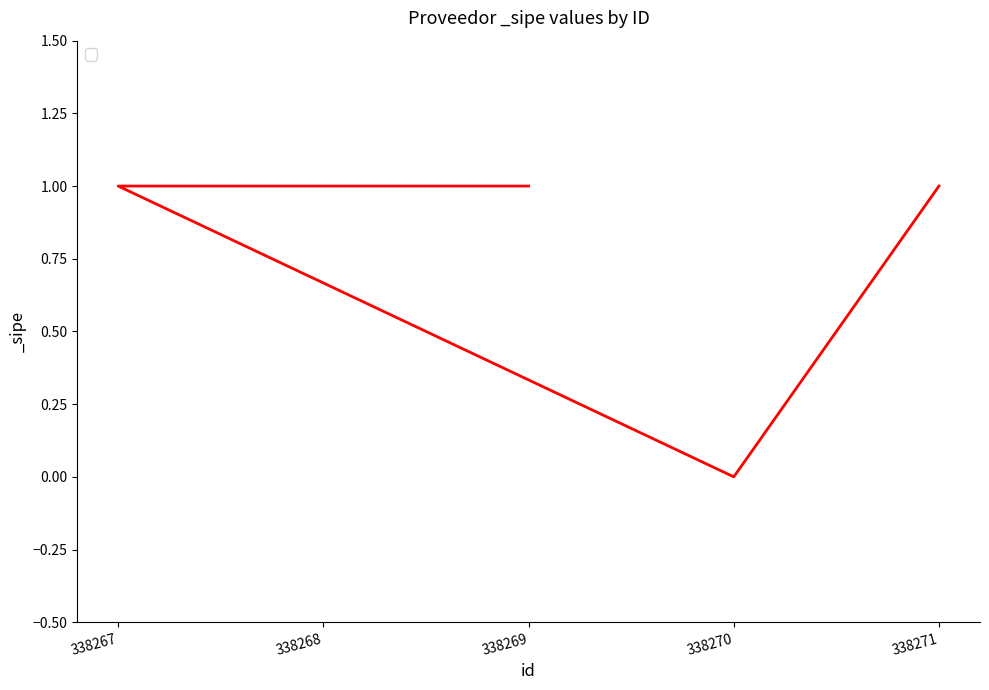

List the labels in order of value, largest first.

338269, 338268, 338267, 338271, 338270